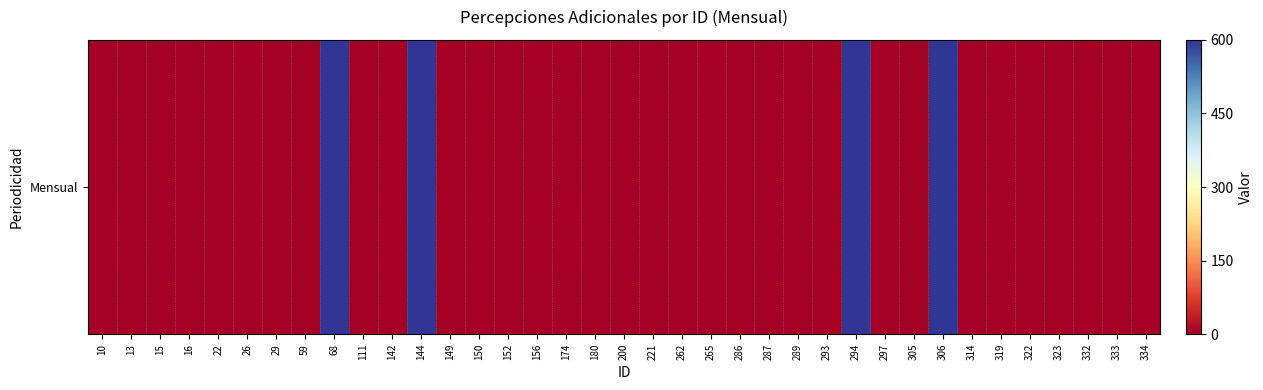

What is the greatest value displayed?

600